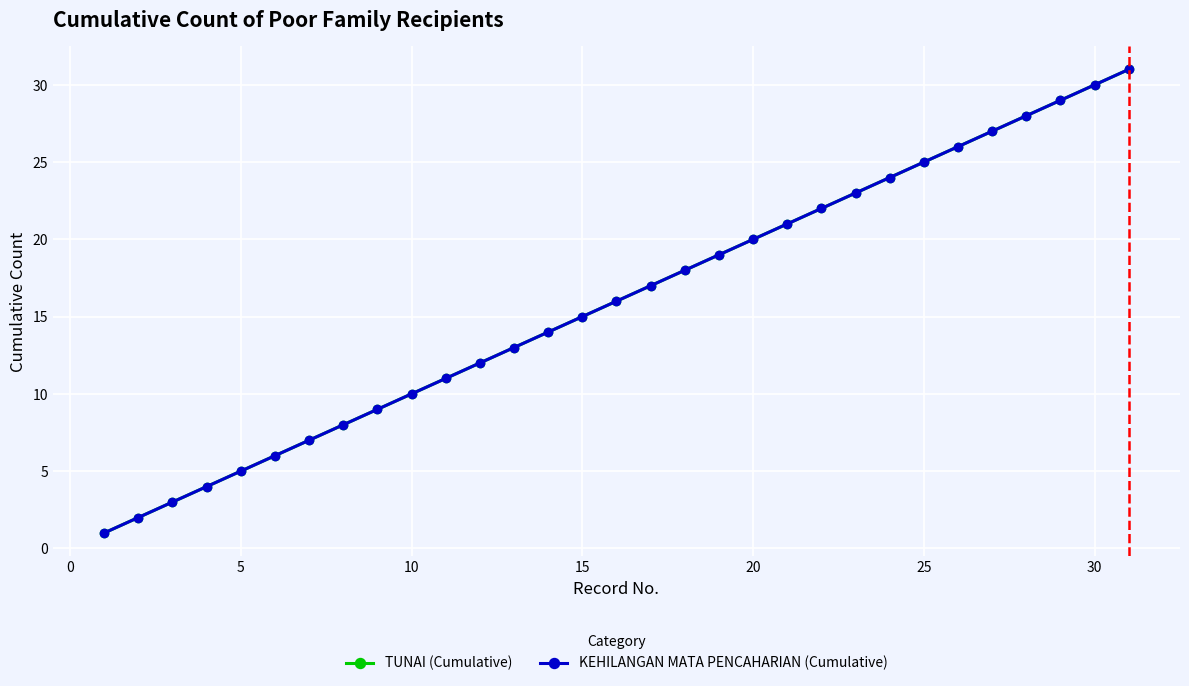

At how many categories does at least one series exceed 27?

4